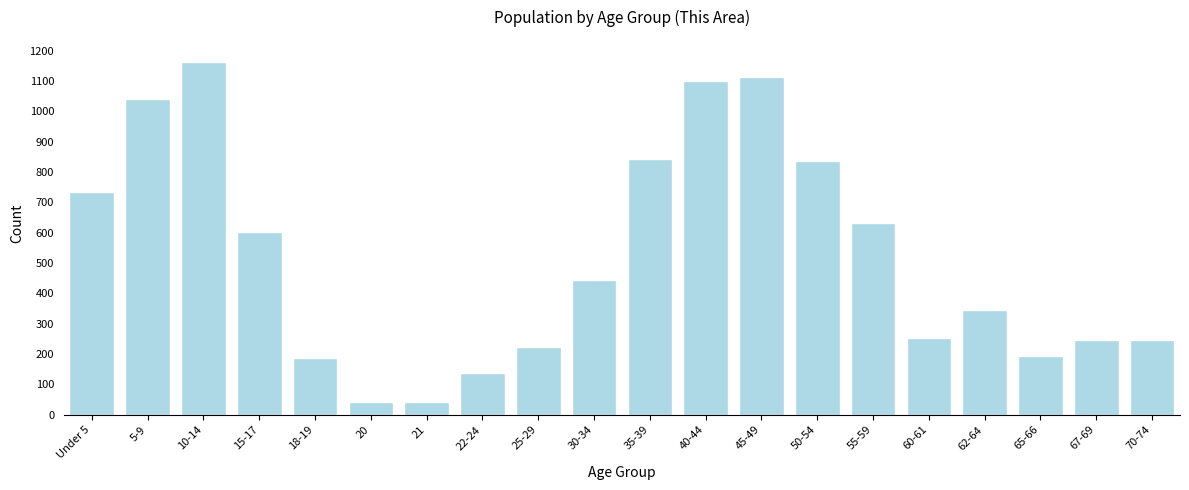

Which label corresponds to the largest value in the chart?

10-14